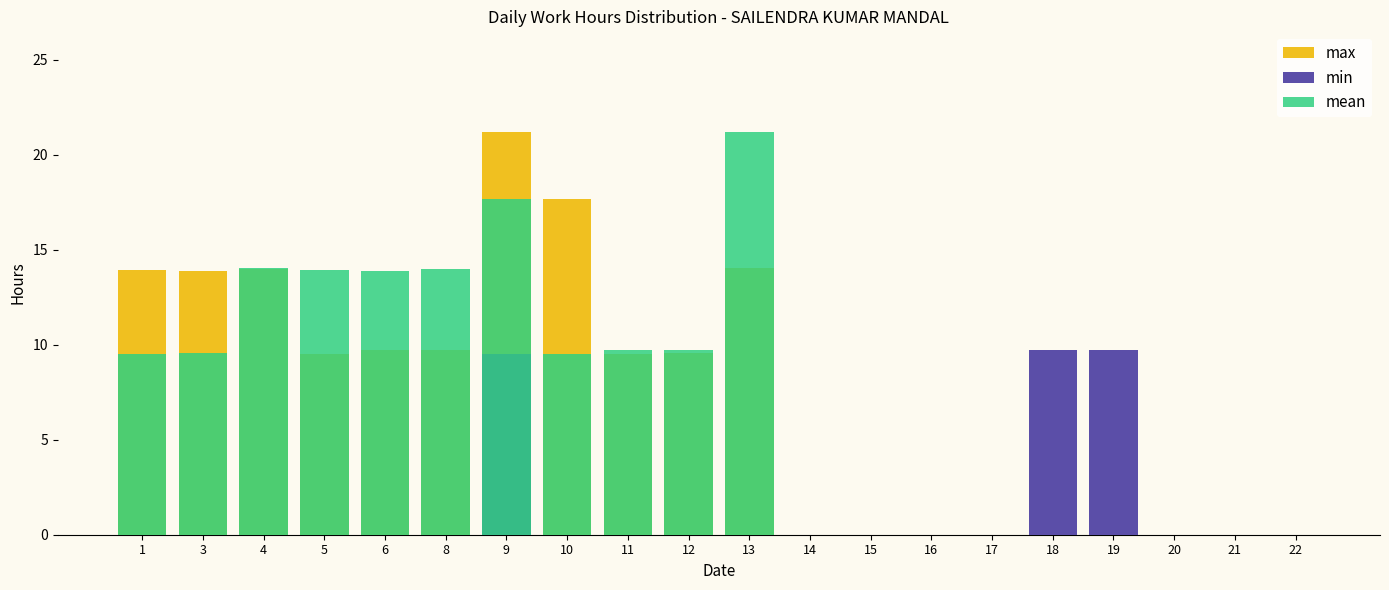

Where does the max series first go above 9?

1